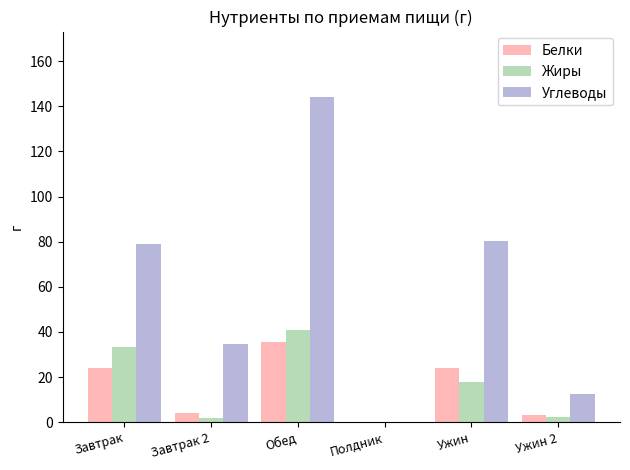

Is the value of Белки at Обед greater than the value of Углеводы at Ужин 2?

Yes